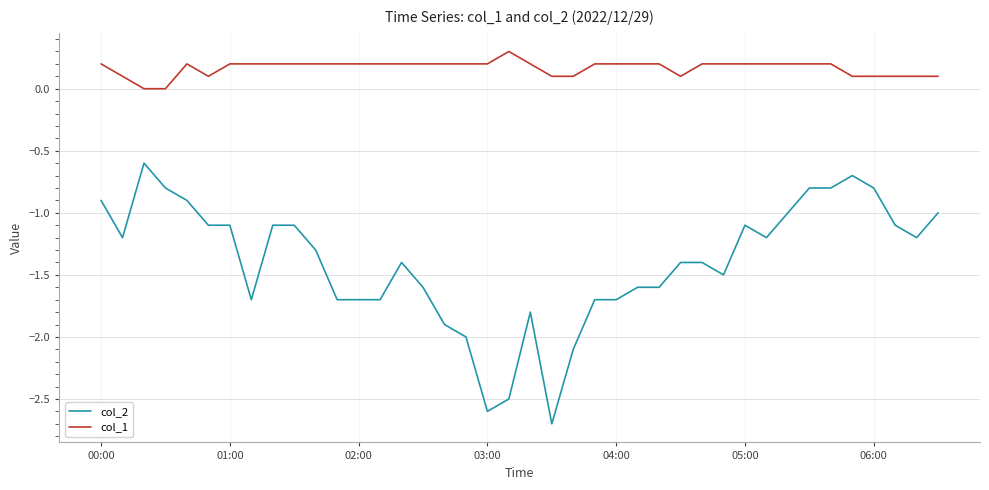

What are all the series names shown in the legend?

col_2, col_1